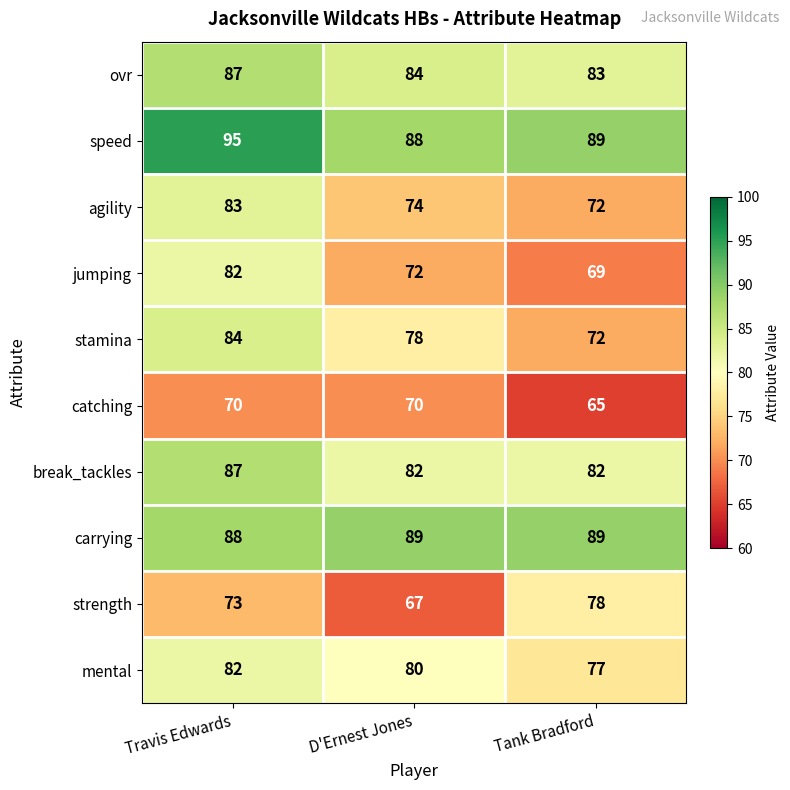

Which label corresponds to the largest value in the chart?

Travis Edwards